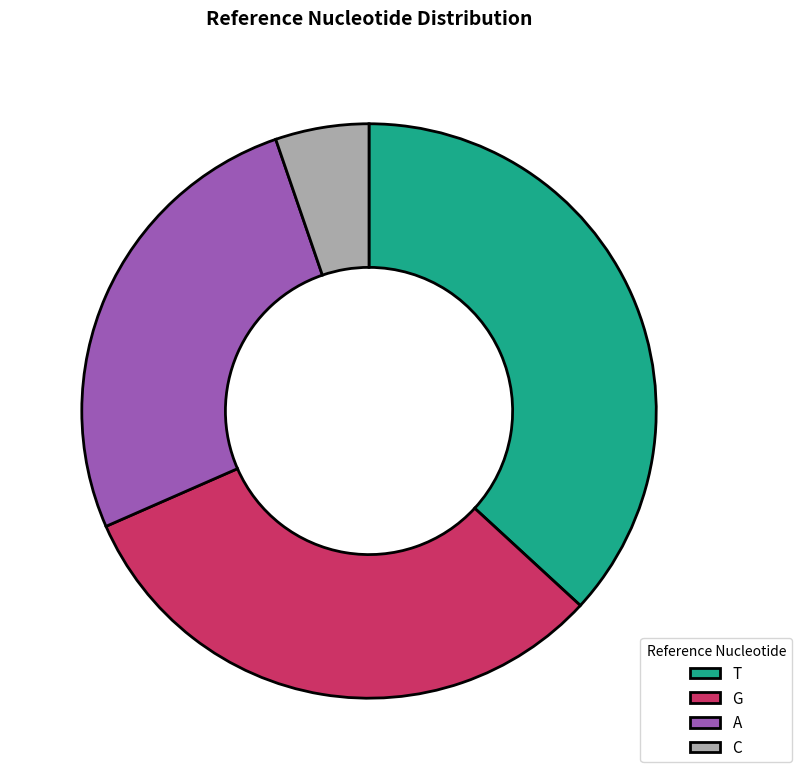

Is it true that T is 37% of the pie?

True